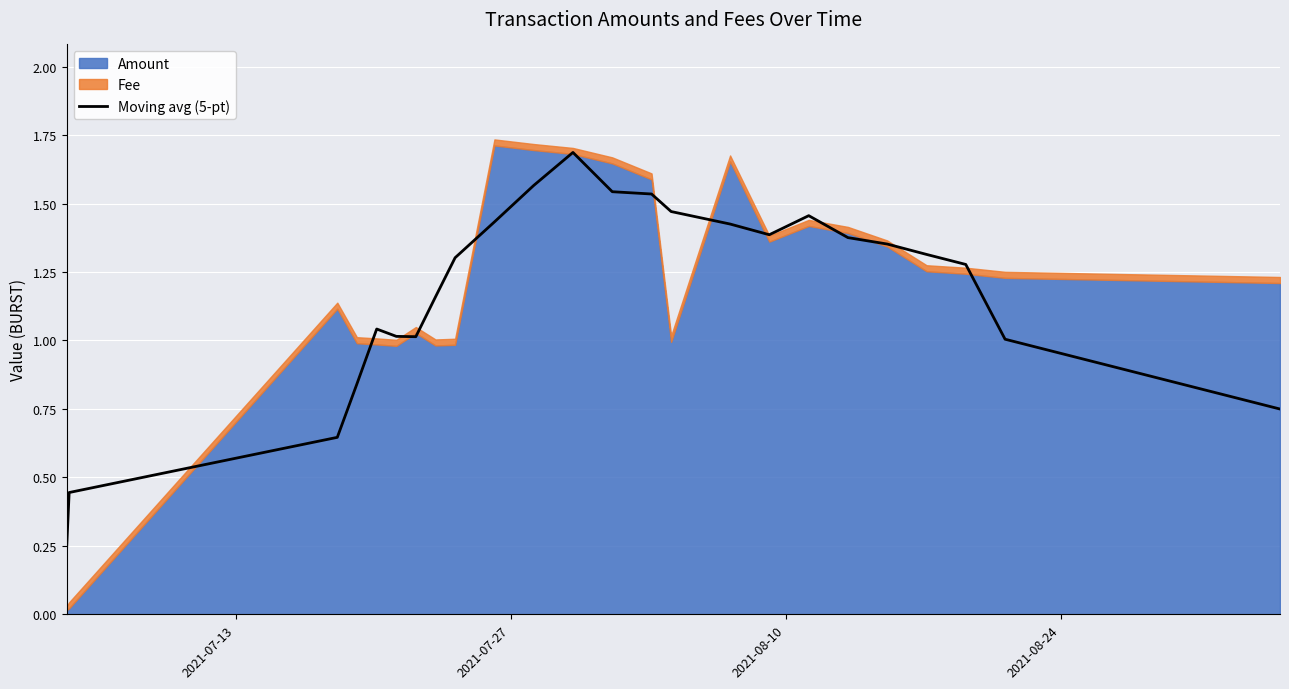

What is the highest value of the Moving avg (5-pt) series?

1.7